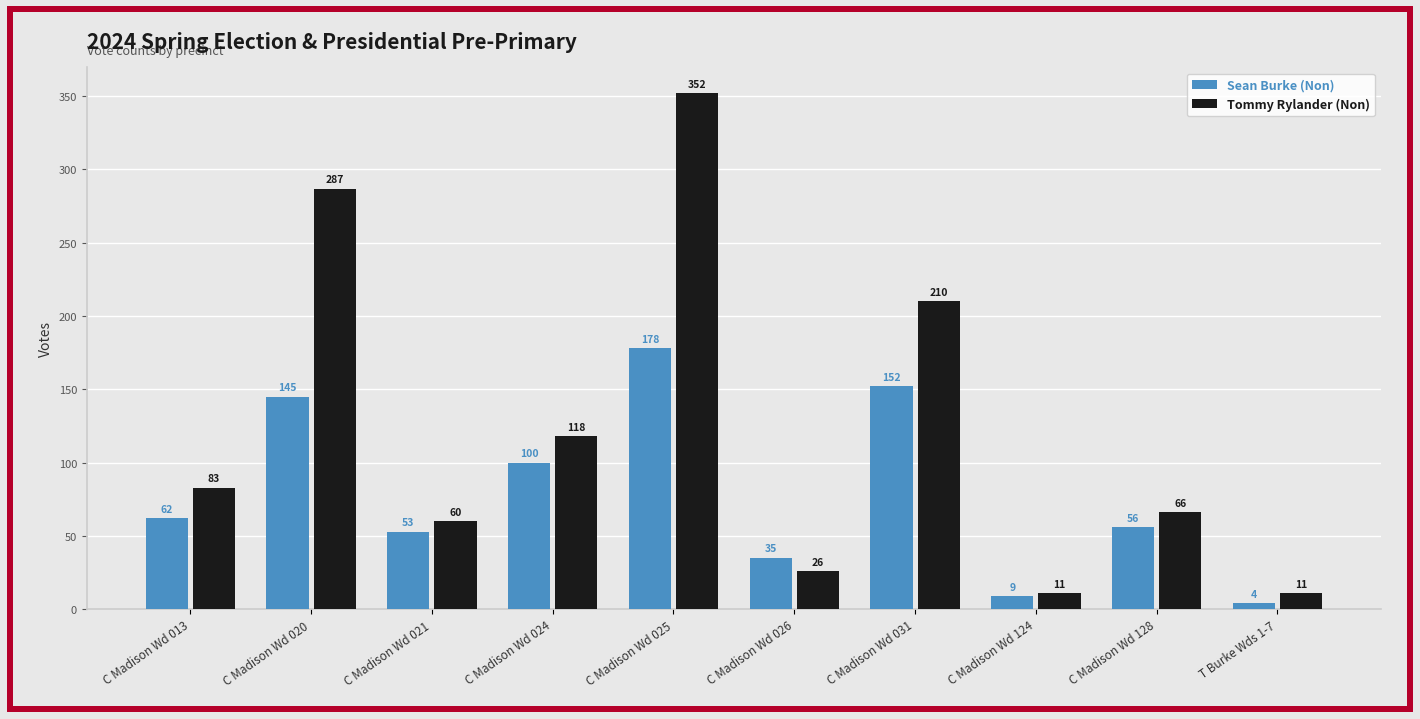

Where is Tommy Rylander (Non) nearest to the value 181?

C Madison Wd 031